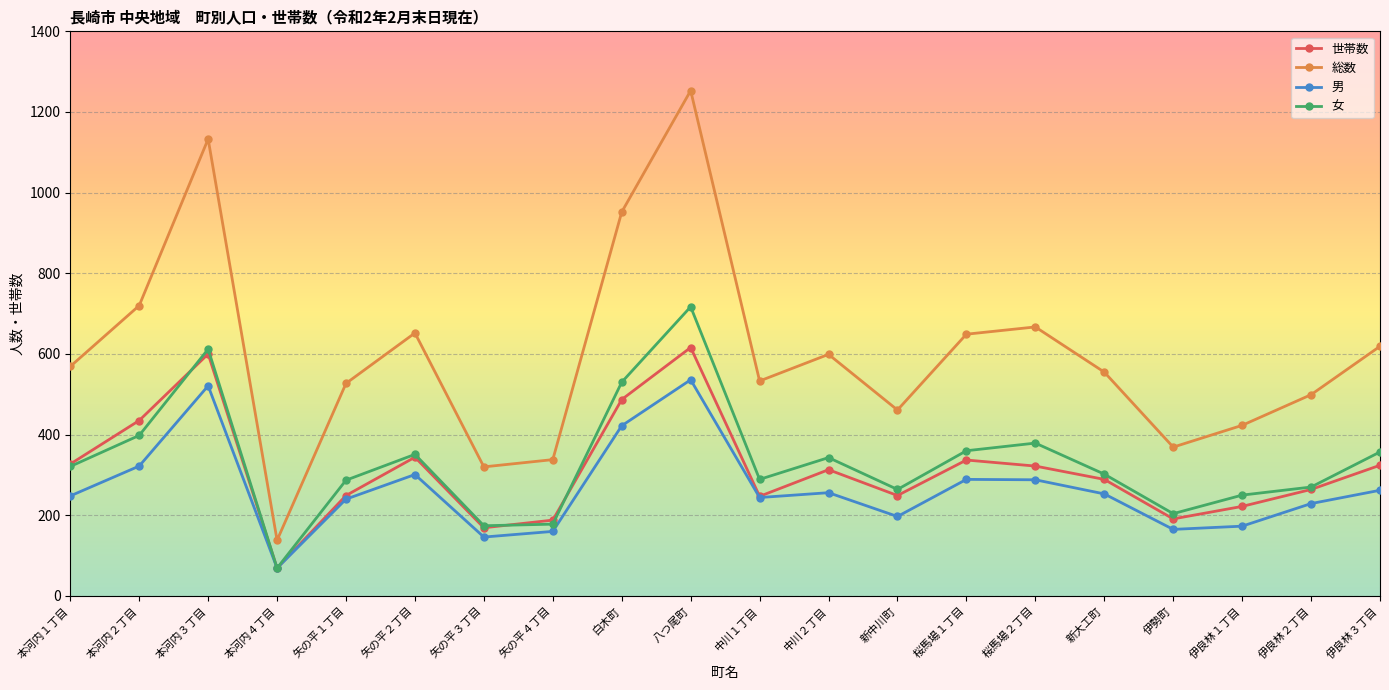

Is the value of 男 at 八つ尾町 greater than the value of 総数 at 伊良林２丁目?

Yes